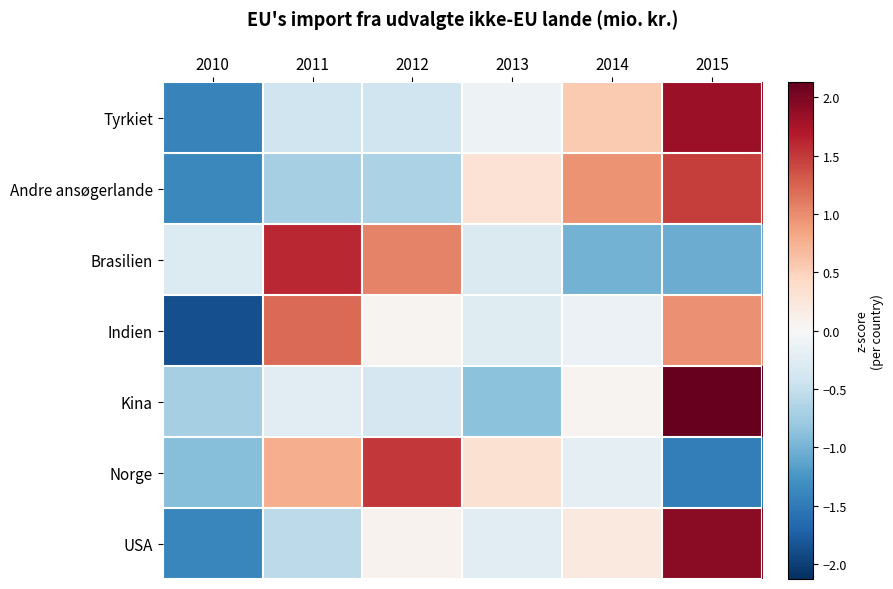

How many distinct data groups are displayed?

7